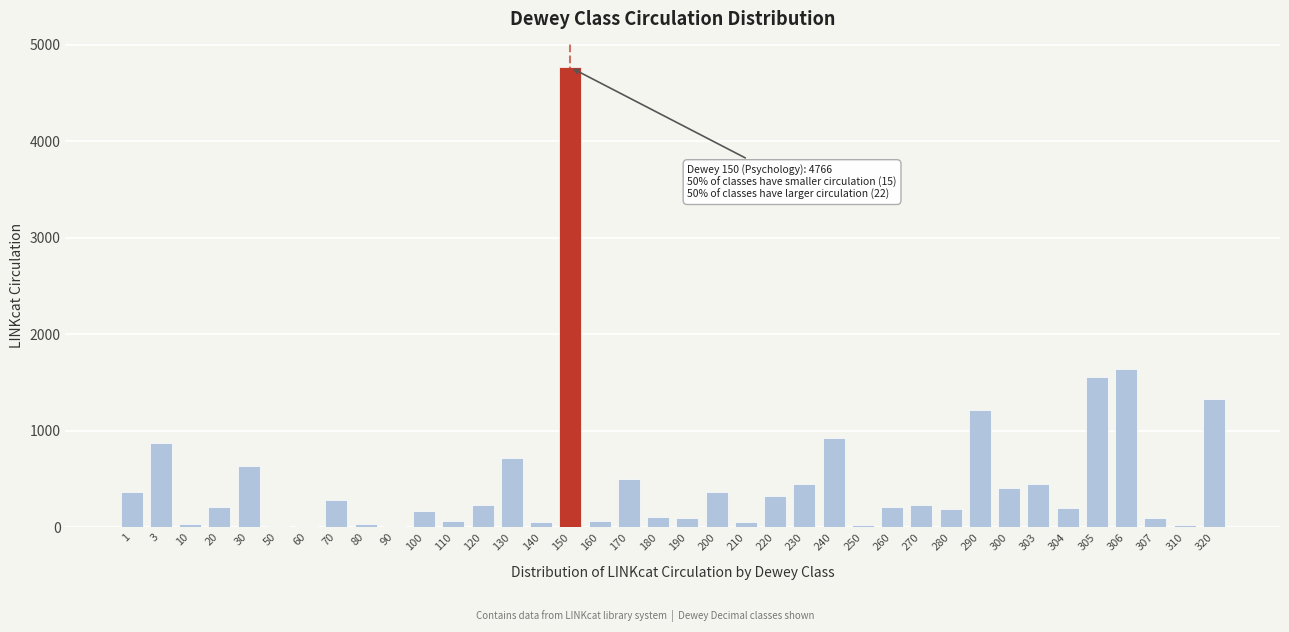

Where is the data nearest to the value 2387?

306